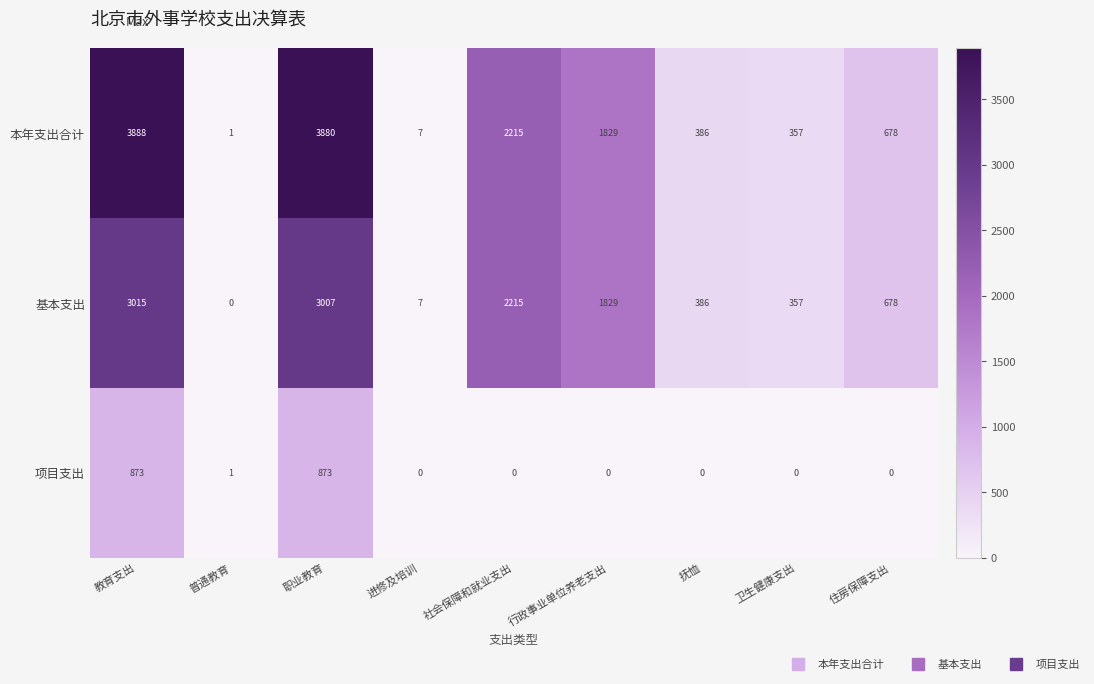

How many series are shown in this chart?

3